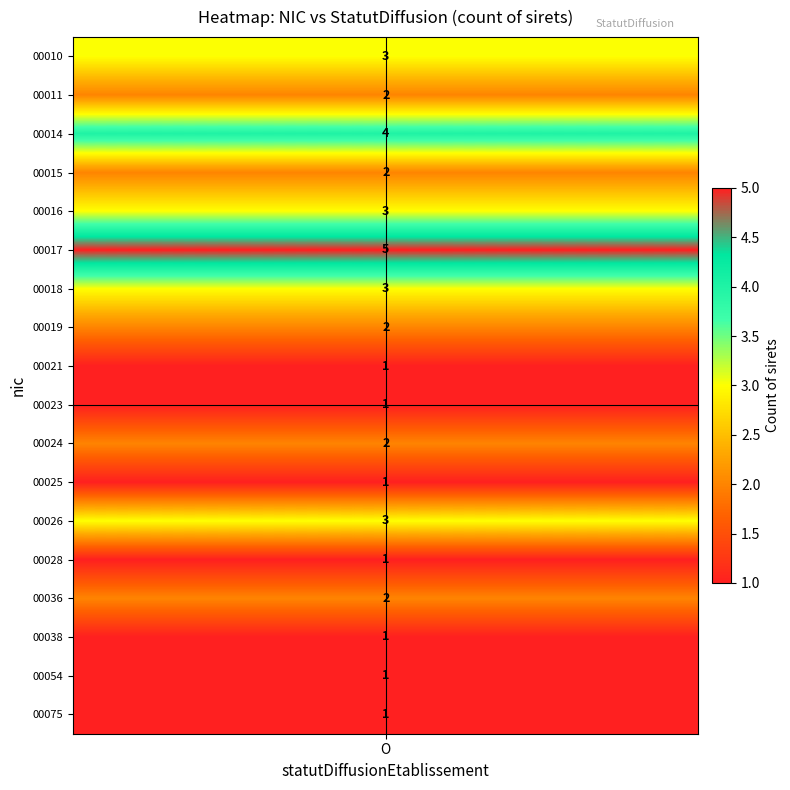

What is the total value across all series at 8?

38